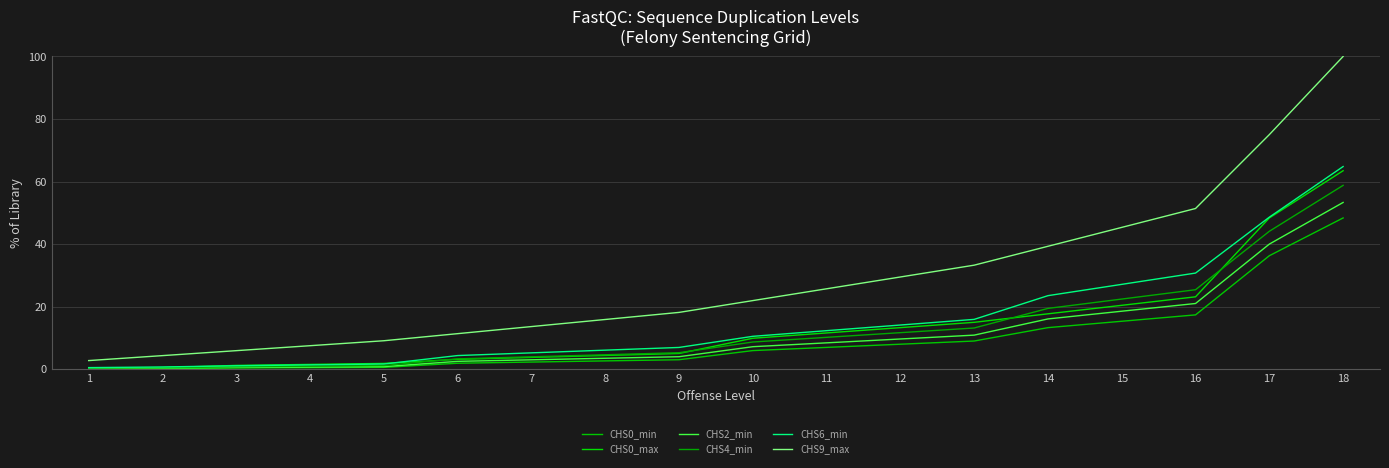

Does the chart have visible grid lines?

Yes